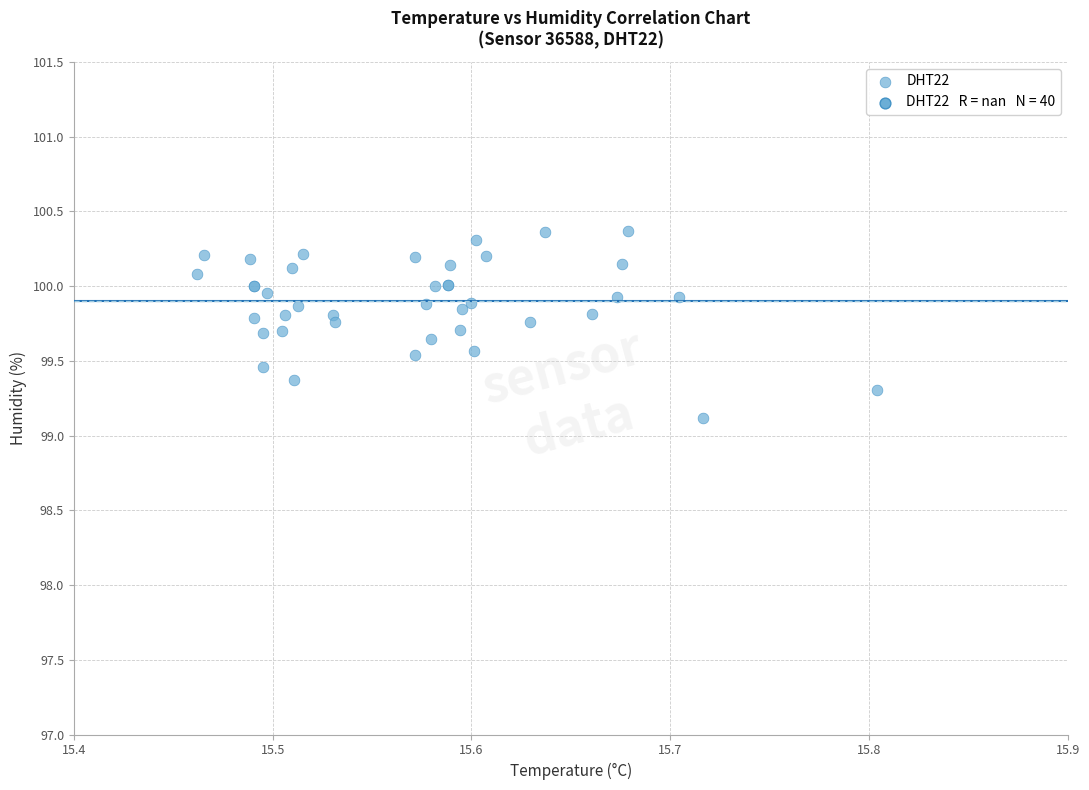

What Y value in the scatter plot is closest to 99?

99.1